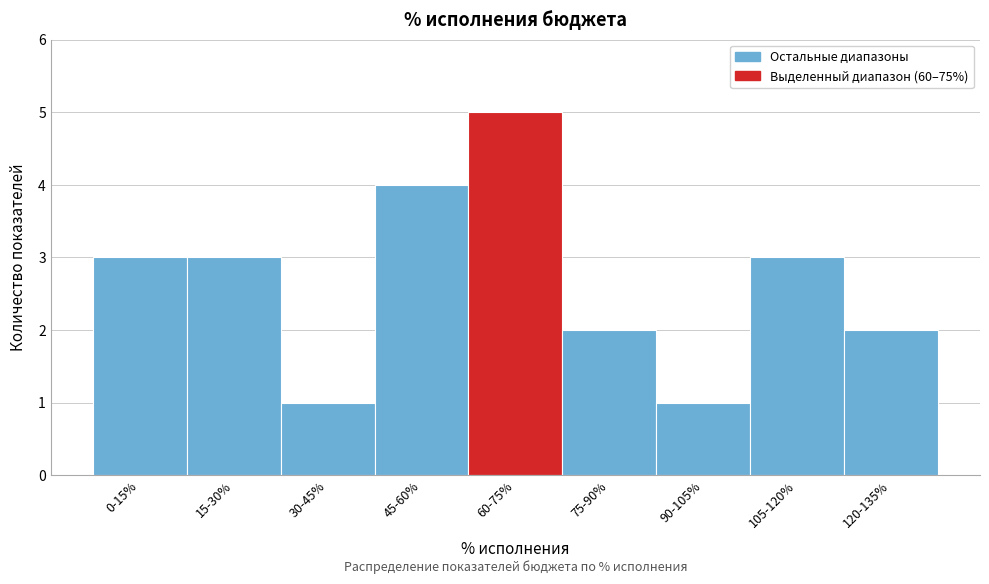

Reading left to right, transcribe all the data shown in this chart.

3	3	1	4	5	2	1	3	2